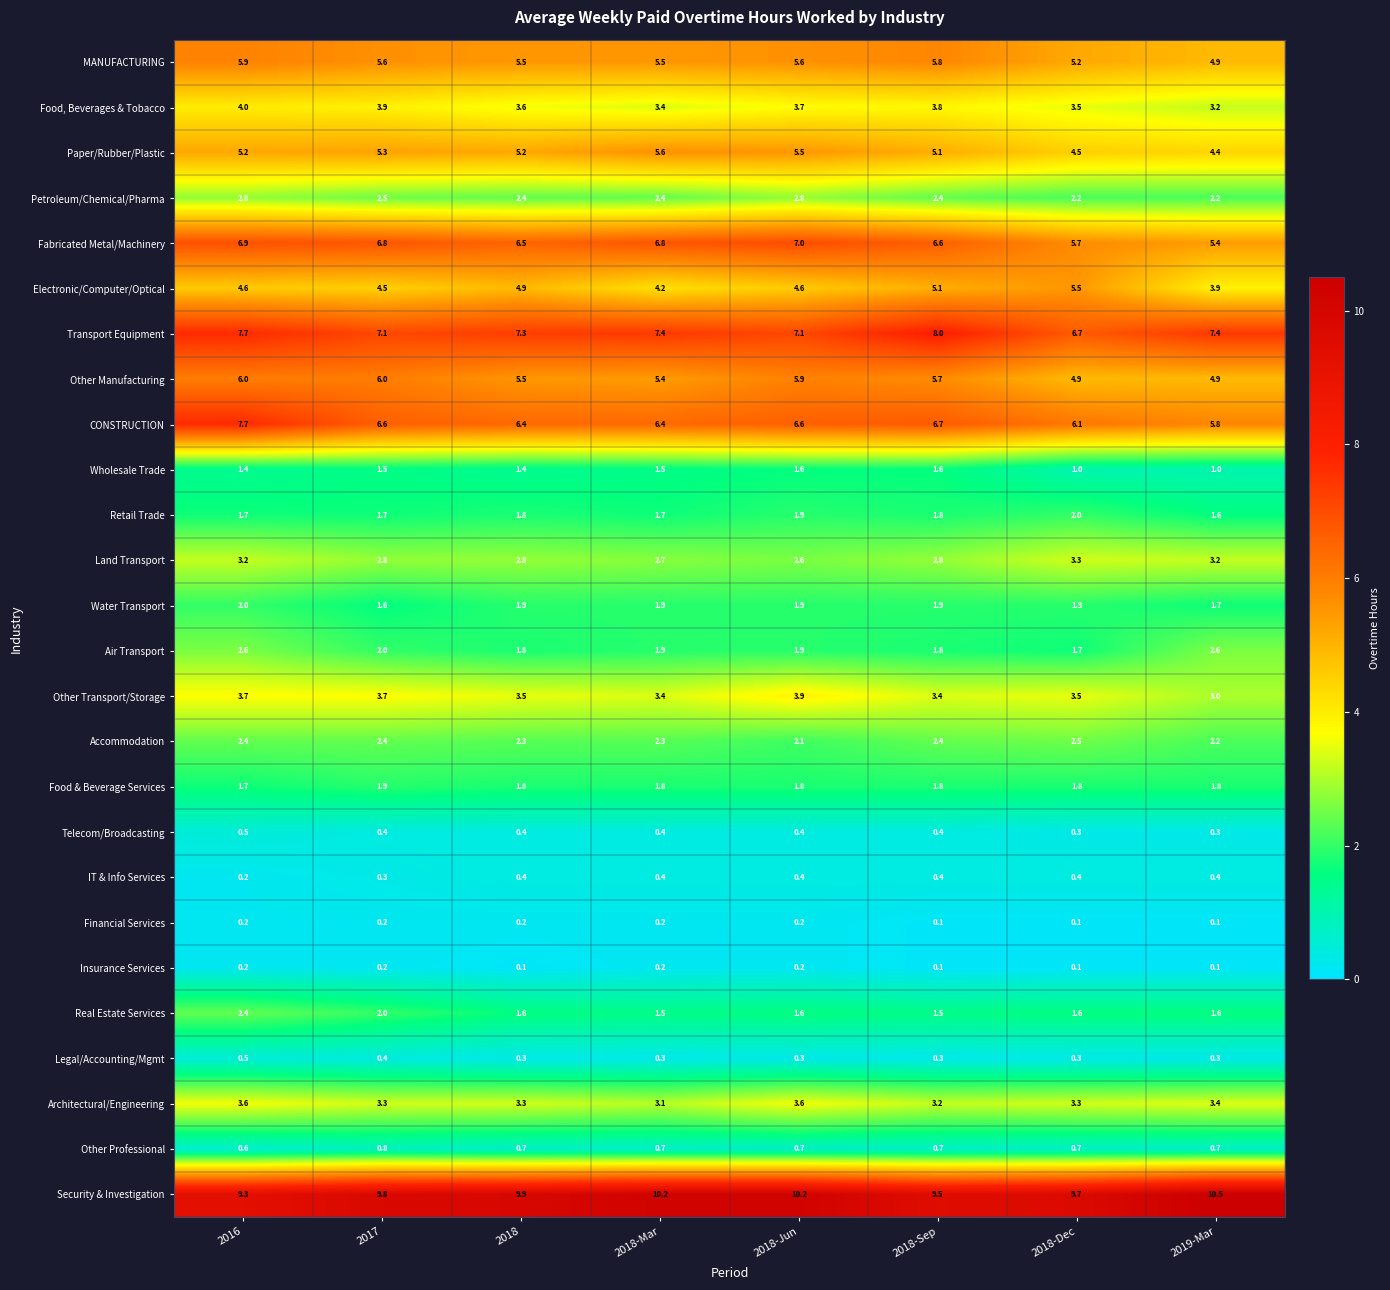

How many categories are shown in the chart?

8